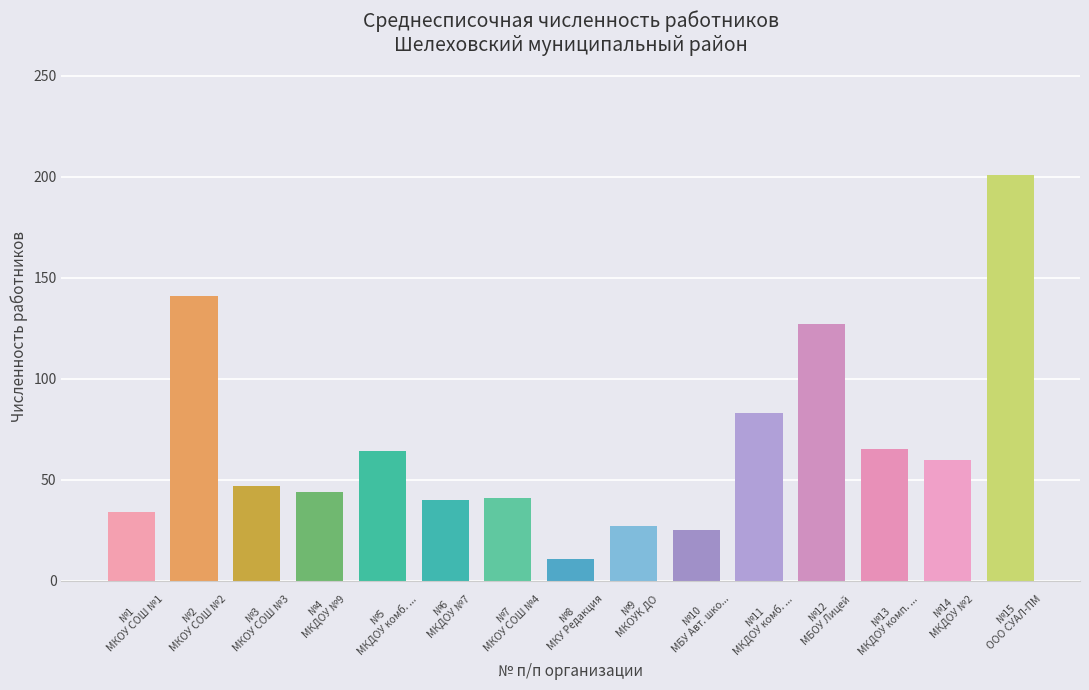

Approximately how many times larger is the value at №1
МКОУ СОШ №1 compared to №10
МБУ Авт. шко...?

1.4